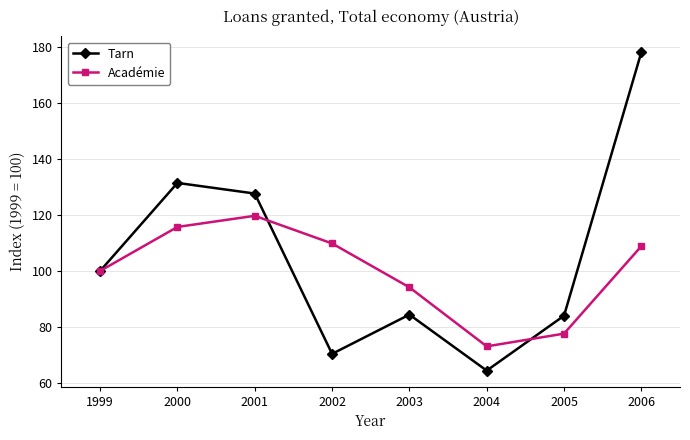

What is the difference between the Académie values at 2000 and 2001?

4.0